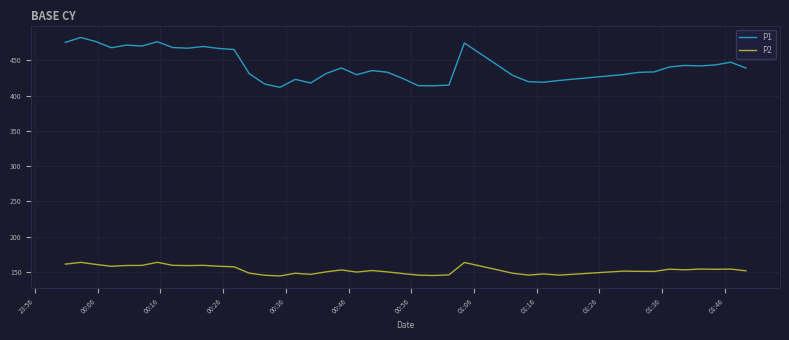

List the series in order of their overall mean, highest first.

P1, P2